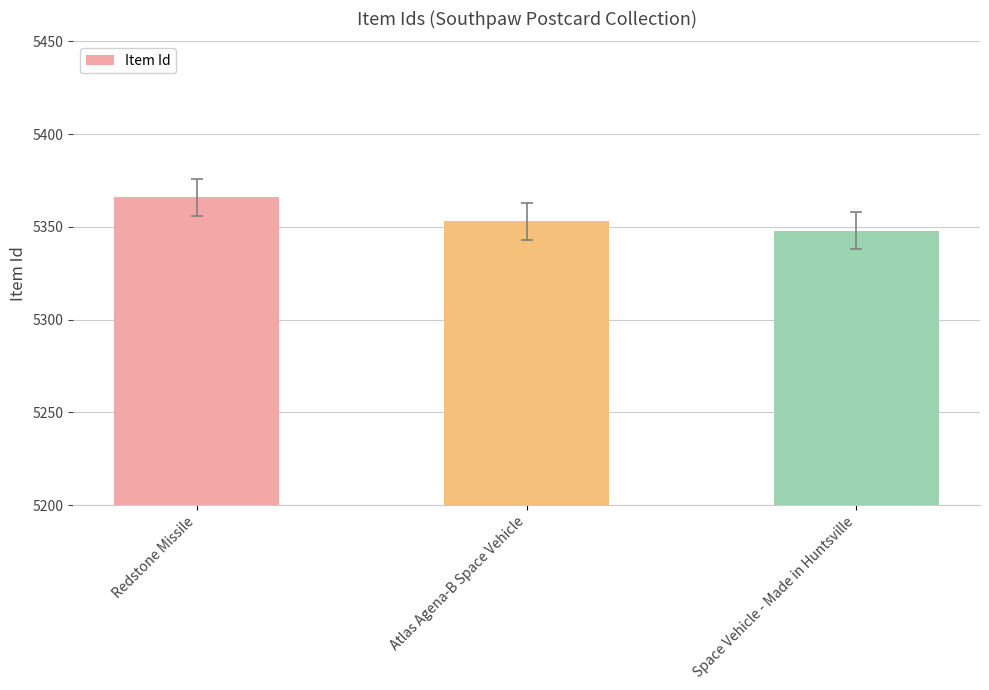

Approximately how many times larger is the value at Atlas Agena-B Space Vehicle compared to Redstone Missile?

1.0